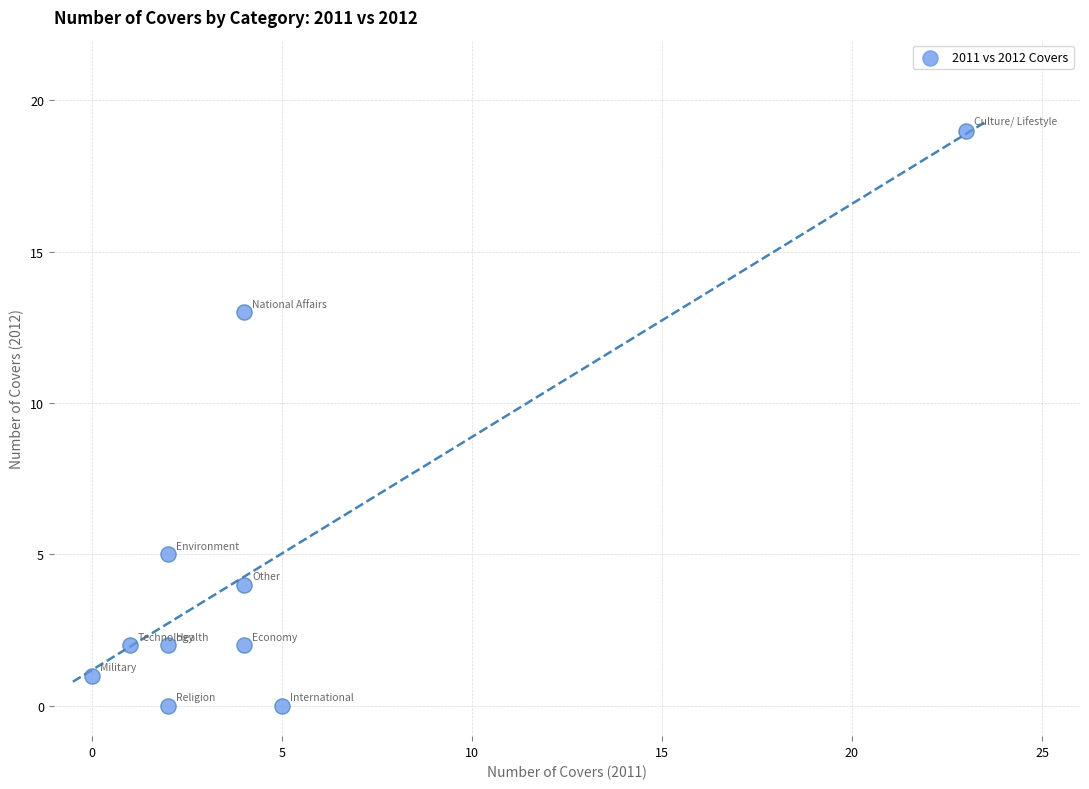

What is the average Y value?

5